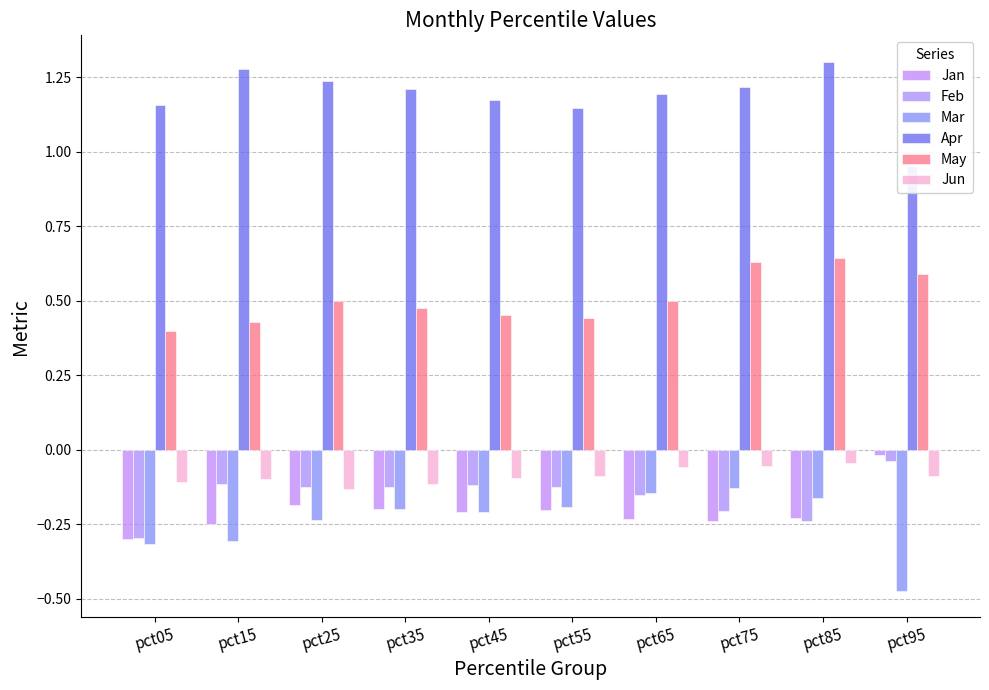

How many categories are shown in the chart?

10